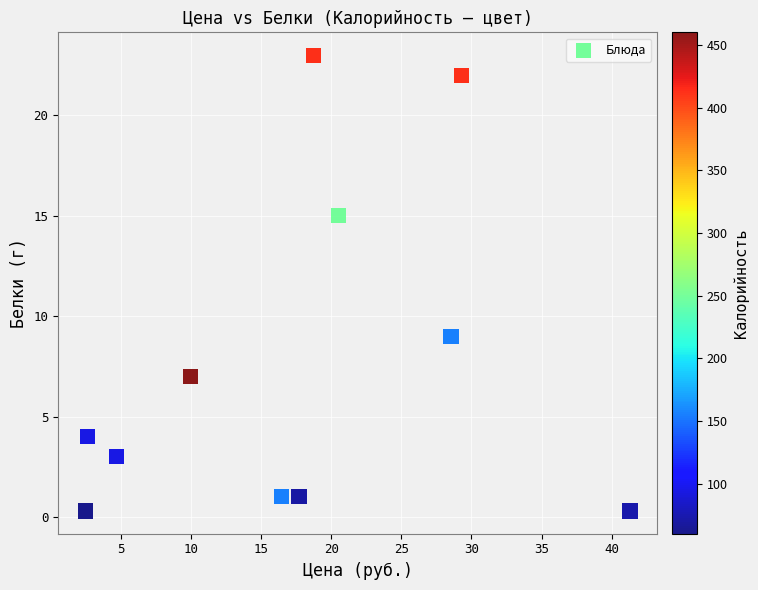

What Y value in the scatter plot is closest to 11?

9.0